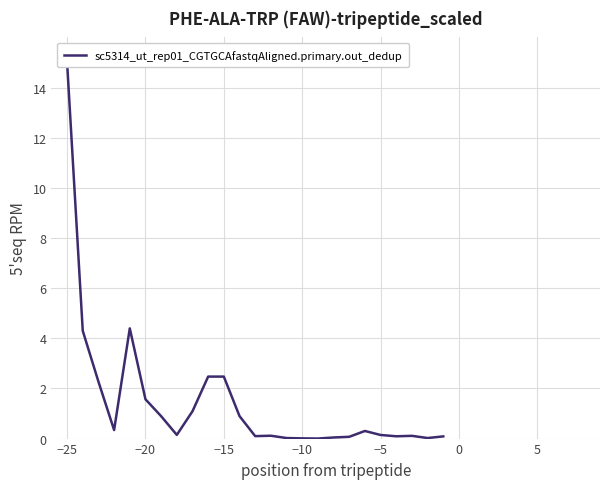

What position from the right is −15?

15